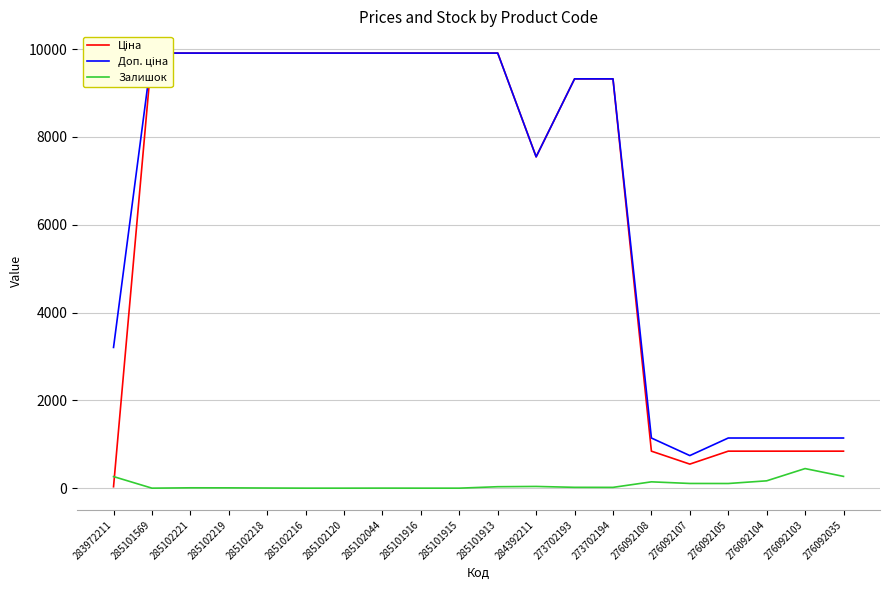

Does the chart display data point markers on the line(s)?

No